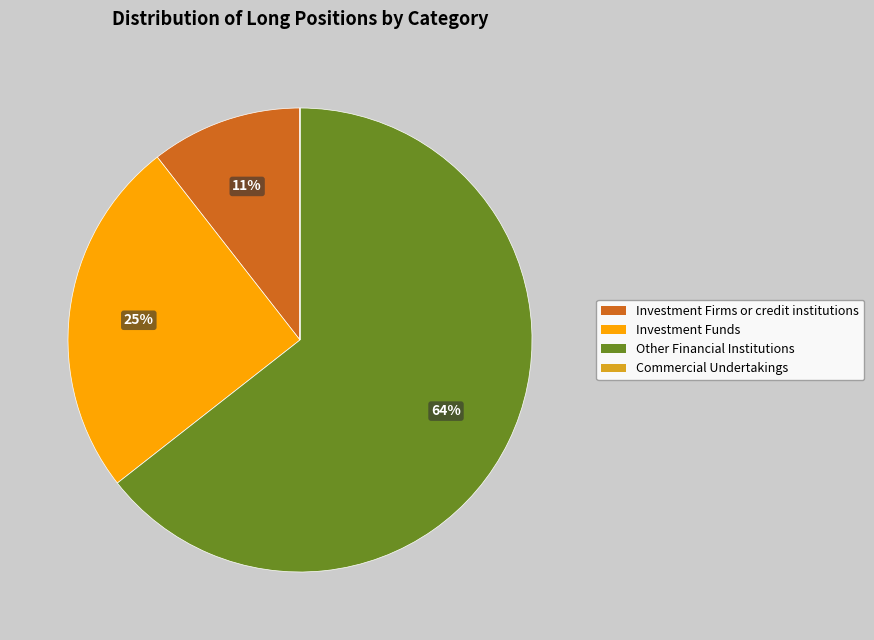

To the nearest percent, what portion does Investment Funds represent?

25%